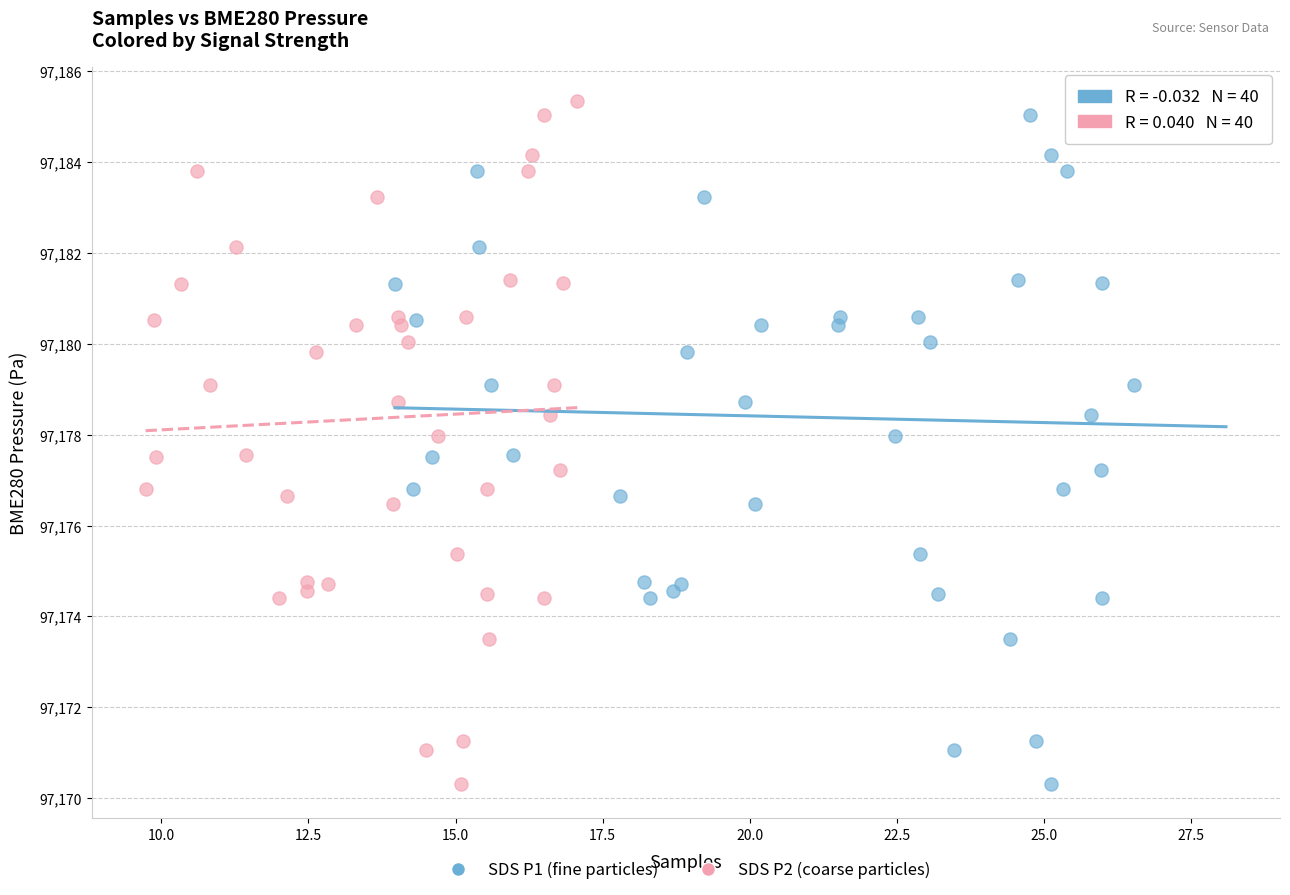

What are all the series names shown in the legend?

SDS P1 (fine particles), SDS P2 (coarse particles)